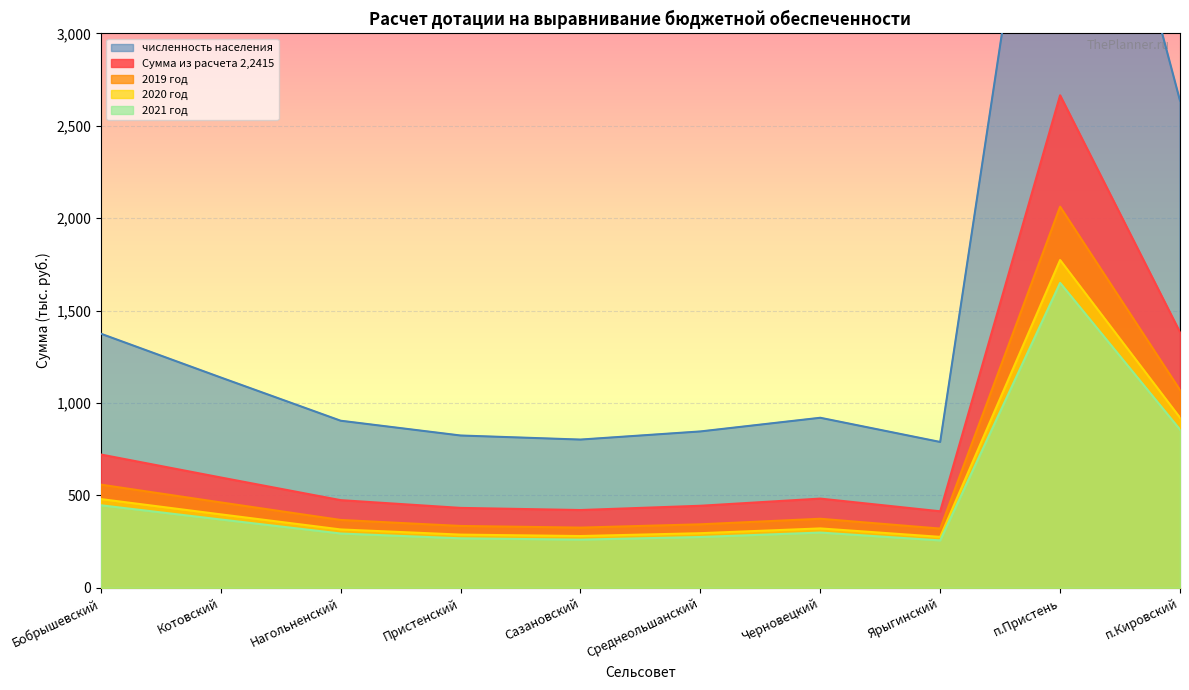

What position from the left is Сазановский?

5